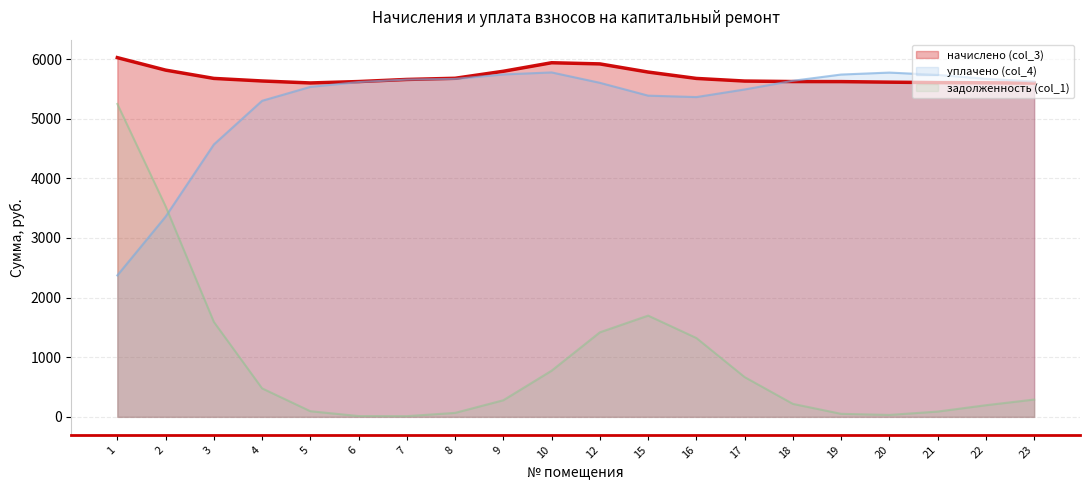

What is the difference between the highest and lowest values at 1?

3652.3